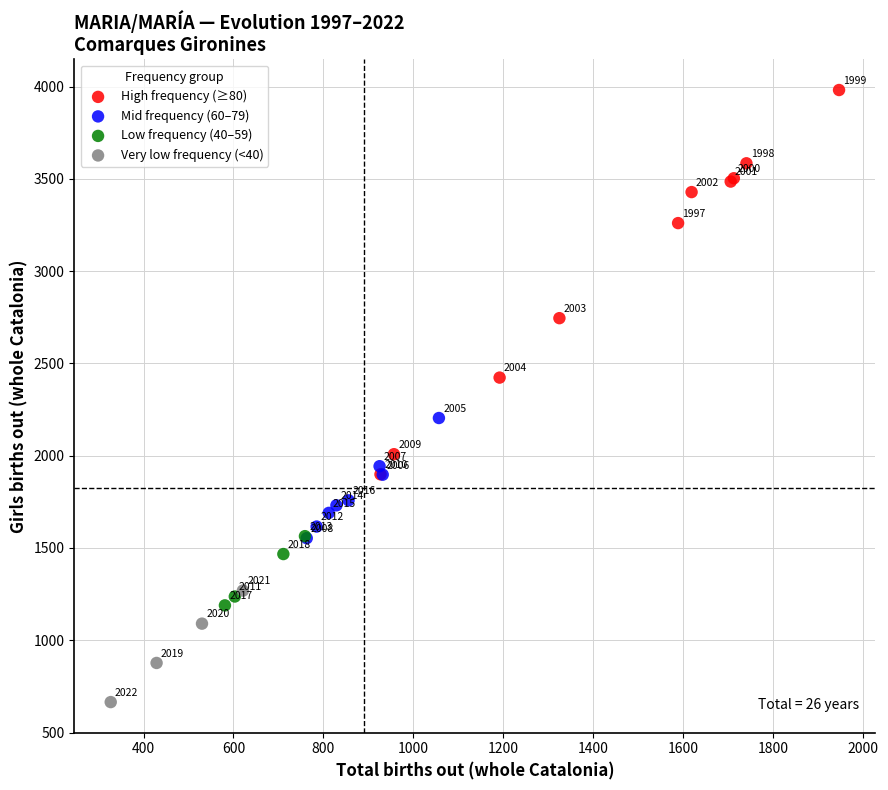

Which series has the widest spread of Y values?

High frequency (≥80)